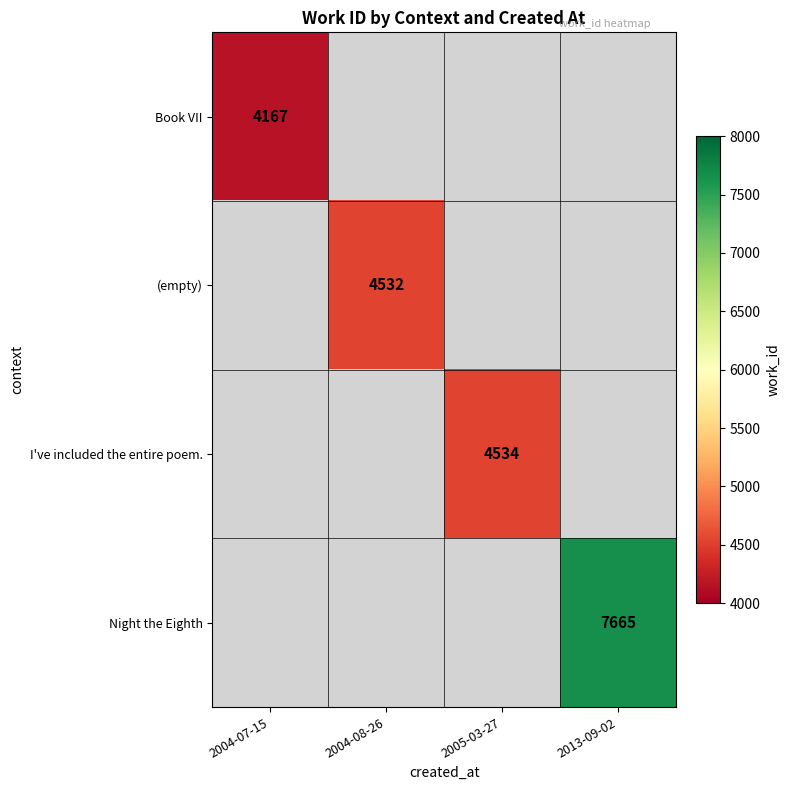

True or false: I've included the entire poem. has a value of 7631 at 2005-03-27.

False